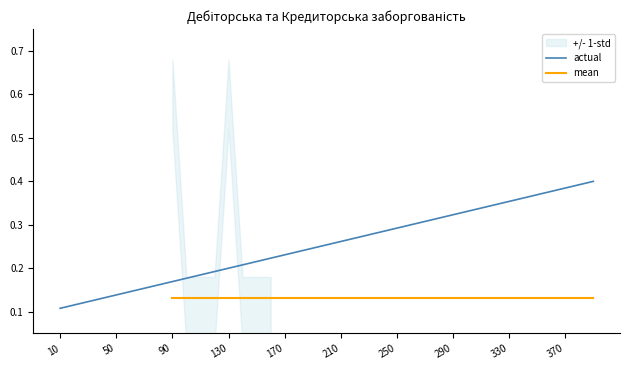

The actual series shows 0.4 at 210. True or false?

False